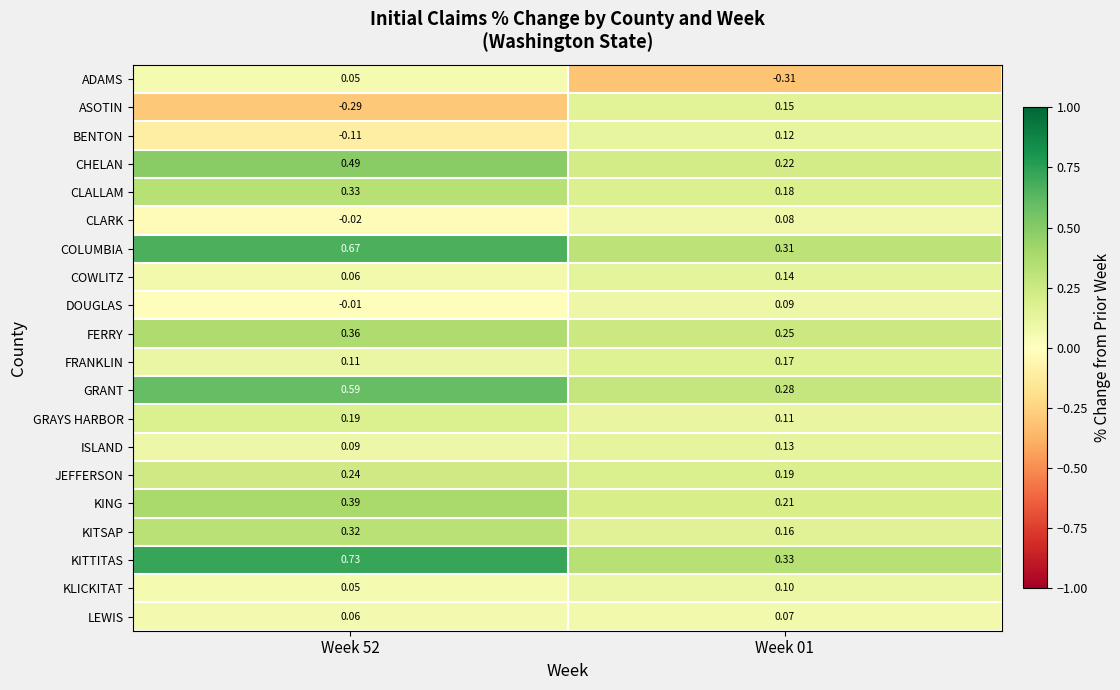

Rank the series by their maximum value, from highest to lowest.

KITTITAS, COLUMBIA, GRANT, CHELAN, KING, FERRY, CLALLAM, KITSAP, JEFFERSON, GRAYS HARBOR, FRANKLIN, ASOTIN, COWLITZ, ISLAND, BENTON, KLICKITAT, DOUGLAS, CLARK, LEWIS, ADAMS